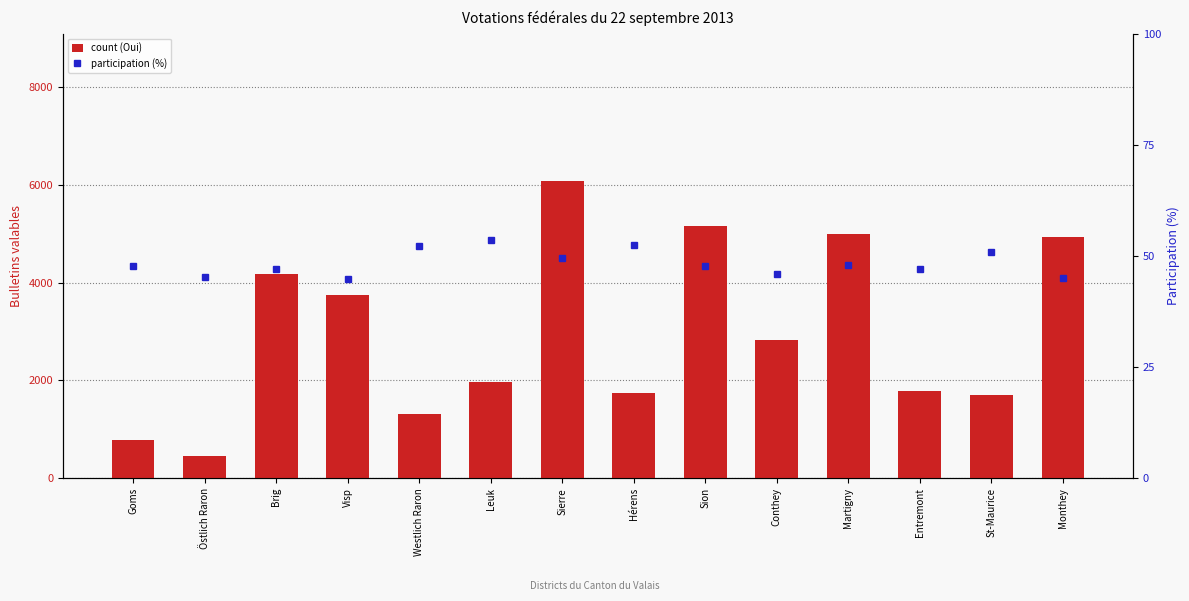

How many data points in Participation (%) are above 47?

9